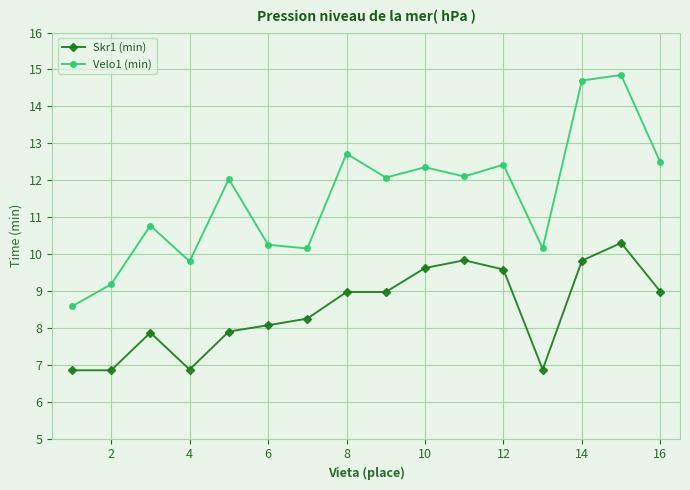

What are all the series names shown in the legend?

Skr1 (min), Velo1 (min)